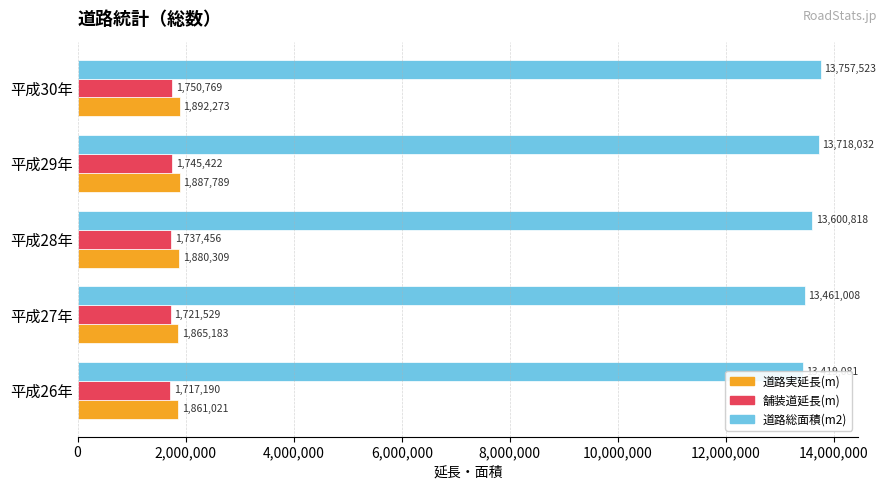

Reading right to left, extract all data points from this chart.

道路実延長(m): 1892273	1887789	1880309	1865183	1861021
舗装道延長(m): 1750769	1745422	1737456	1721529	1717190
道路総面積(m2): 13757523	13718032	13600818	13461008	13419081